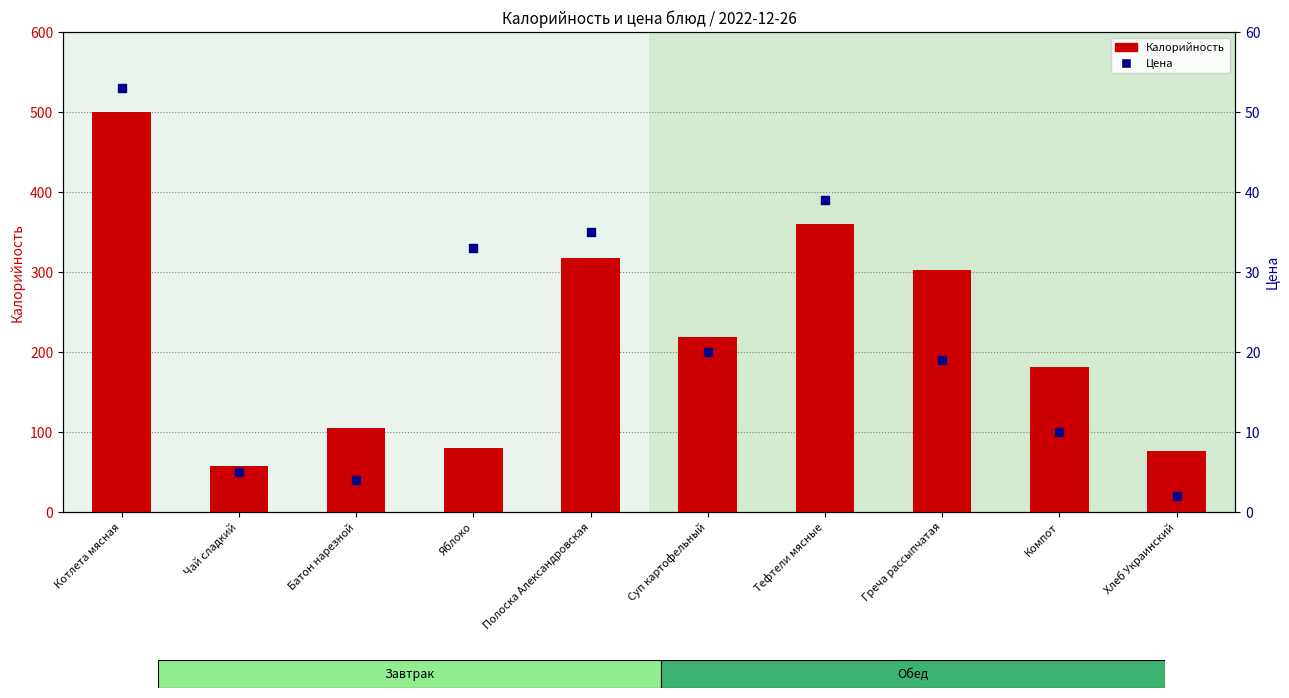

What are all the series names shown in the legend?

Калорийность, Цена